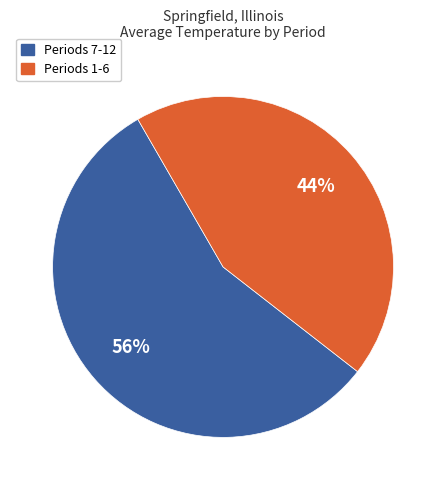

Count the number of slices in the pie.

2